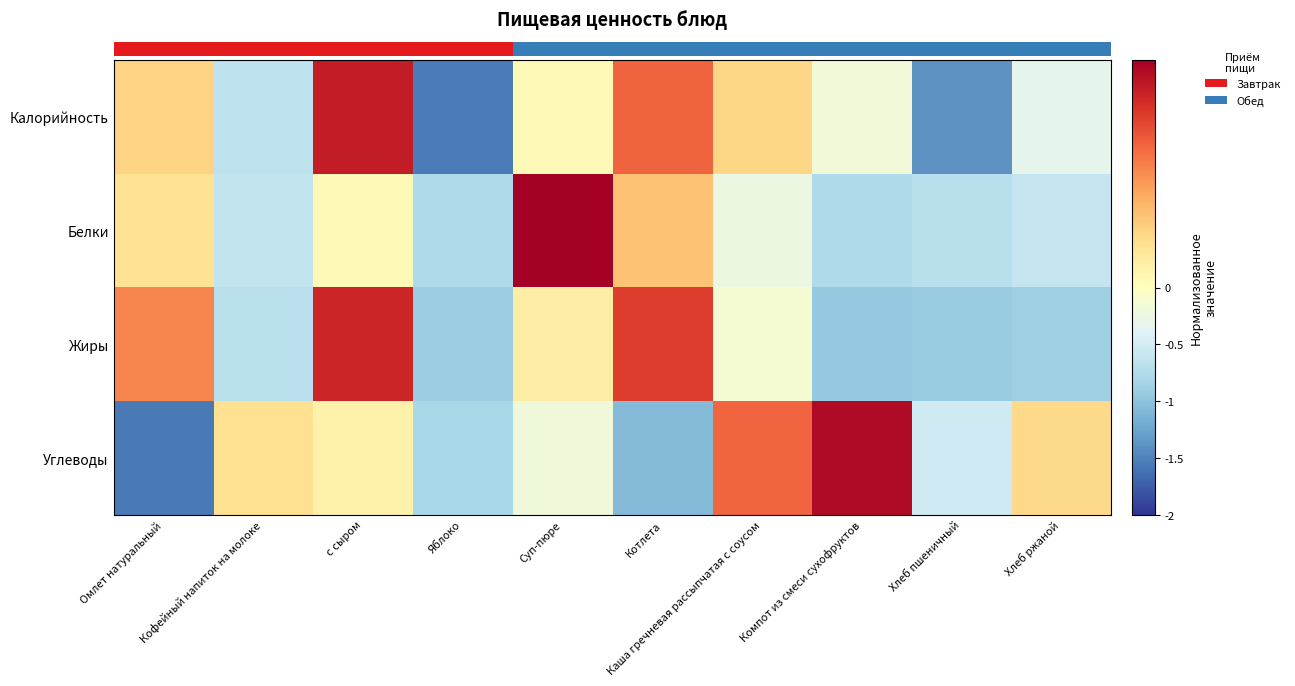

What is the difference between the highest and lowest values at Кофейный напиток на молоке?

1.0